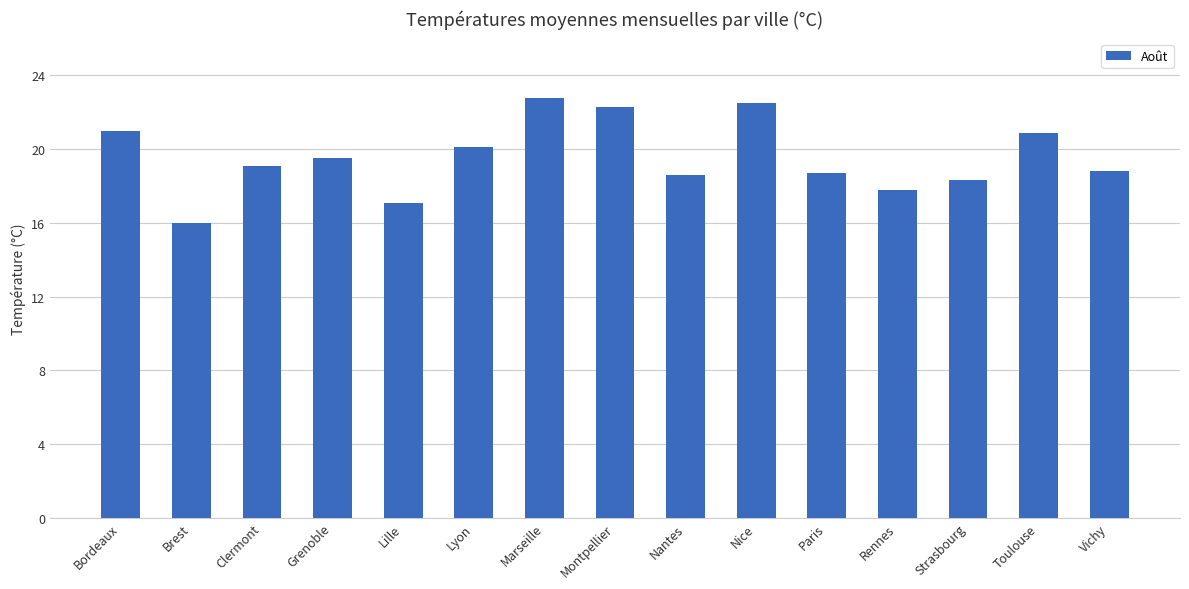

What is the change in value from Bordeaux to Marseille?

+1.8